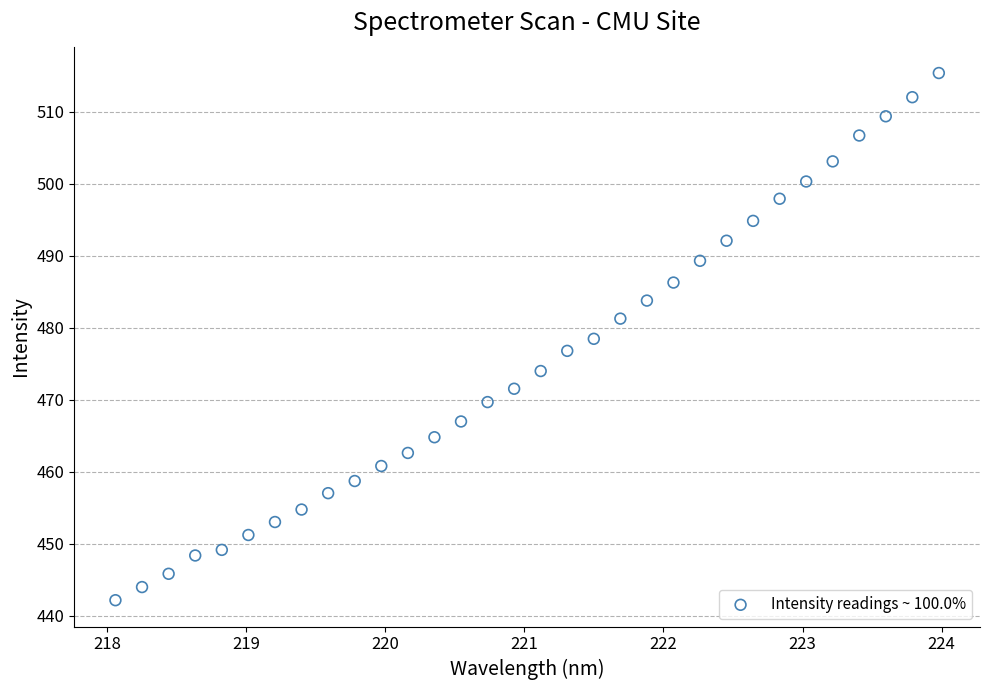

What is the range of X values (max minus min)?

5.9